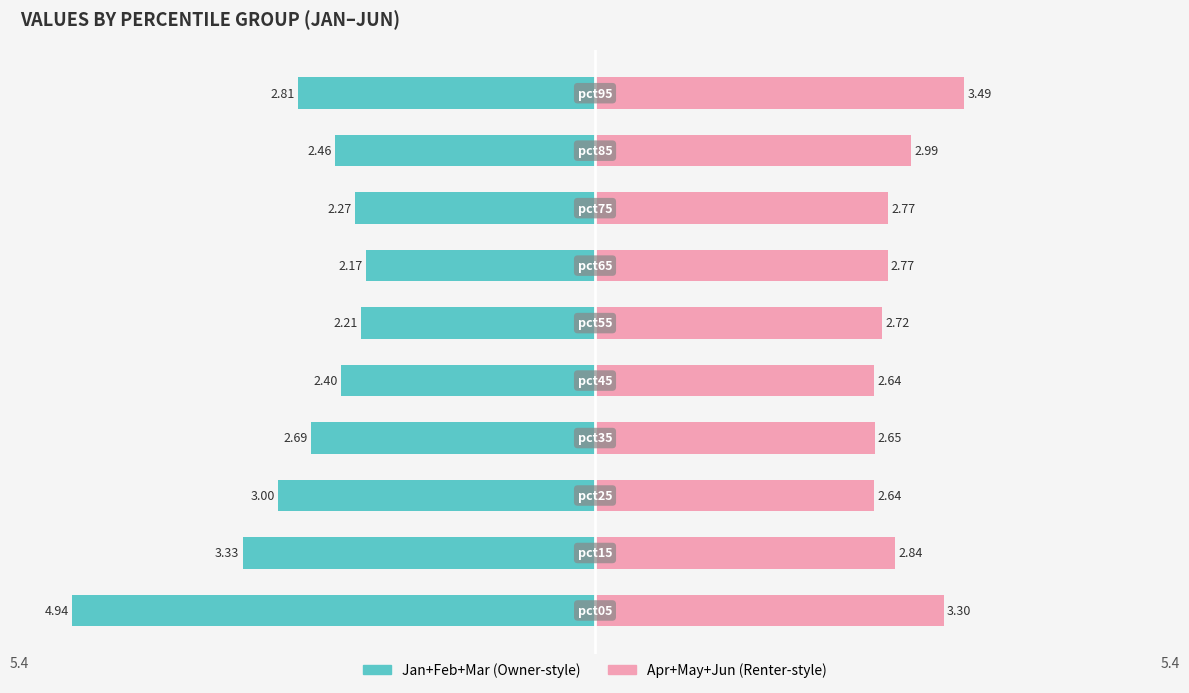

At 9, list the series in order from smallest to largest.

Jan+Feb+Mar, Apr+May+Jun